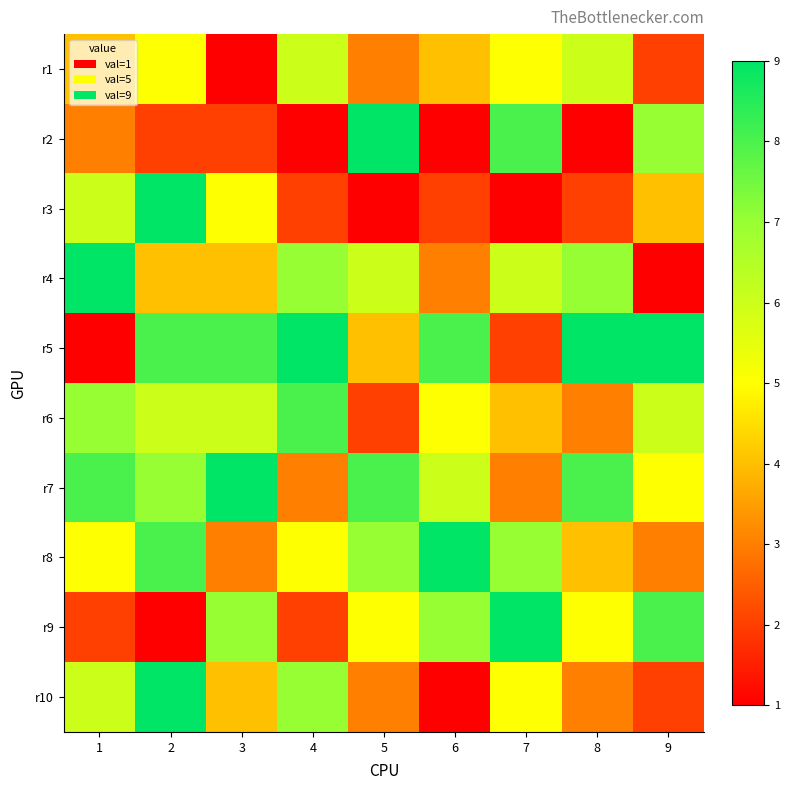

Reading left to right, list all the values displayed in this chart.

r1: 1=4	2=5	3=1	4=6	5=3	6=4	7=5	8=6	9=2
r2: 1=3	2=2	3=2	4=1	5=9	6=1	7=8	8=1	9=7
r3: 1=6	2=9	3=5	4=2	5=1	6=2	7=1	8=2	9=4
r4: 1=9	2=4	3=4	4=7	5=6	6=3	7=6	8=7	9=1
r5: 1=1	2=8	3=8	4=9	5=4	6=8	7=2	8=9	9=9
r6: 1=7	2=6	3=6	4=8	5=2	6=5	7=4	8=3	9=6
r7: 1=8	2=7	3=9	4=3	5=8	6=6	7=3	8=8	9=5
r8: 1=5	2=8	3=3	4=5	5=7	6=9	7=7	8=4	9=3
r9: 1=2	2=1	3=7	4=2	5=5	6=7	7=9	8=5	9=8
r10: 1=6	2=9	3=4	4=7	5=3	6=1	7=5	8=3	9=2